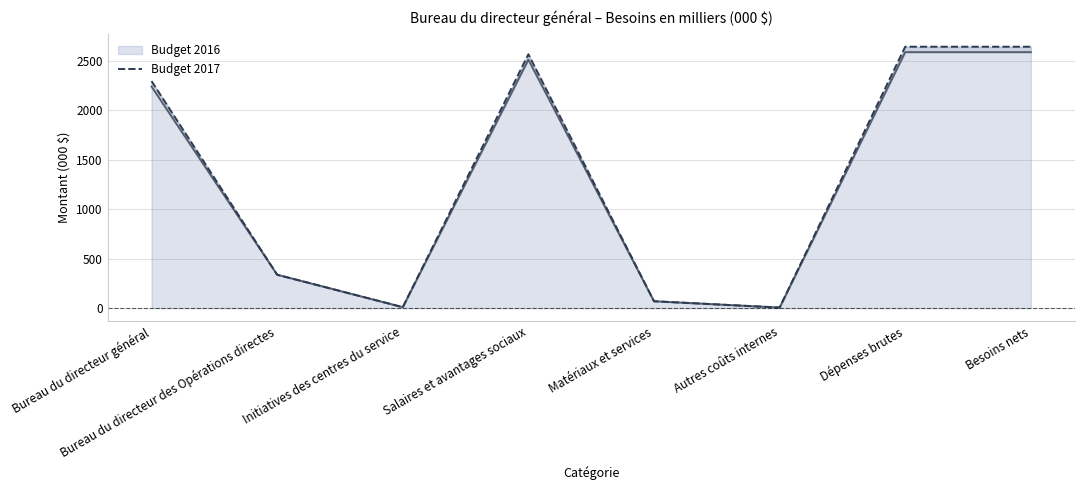

True or false: Budget 2016 has a value of 852 at Besoins nets.

False